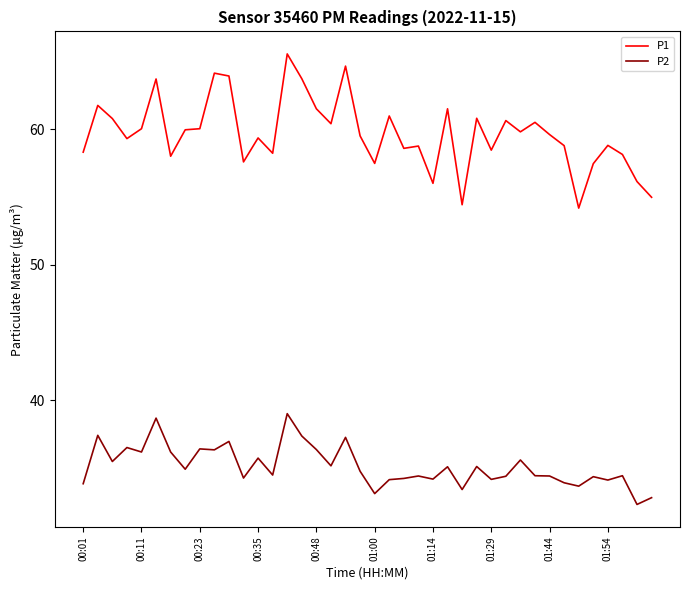

What is the lowest value of the P2 series?

32.3